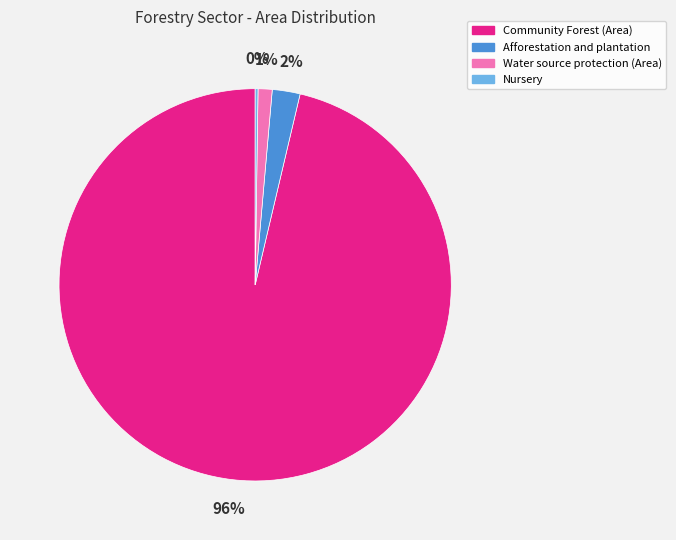

Is there a majority slice in this chart?

Yes